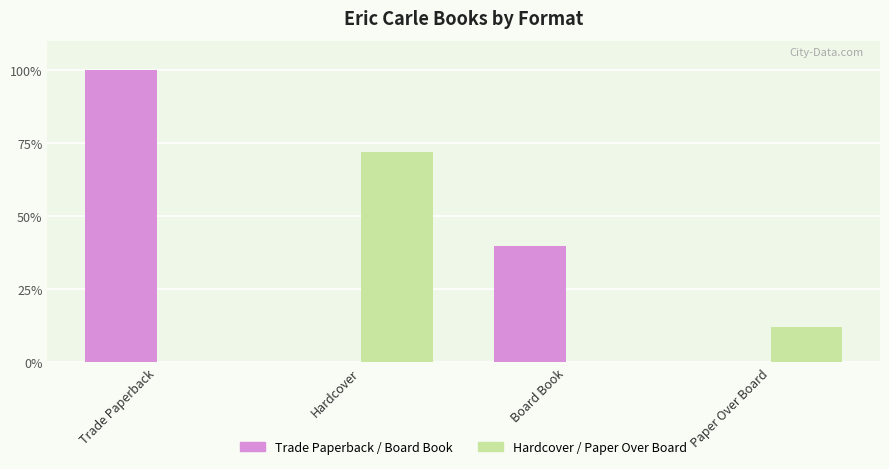

Which series has the largest total across all categories?

Trade Paperback / Board Book